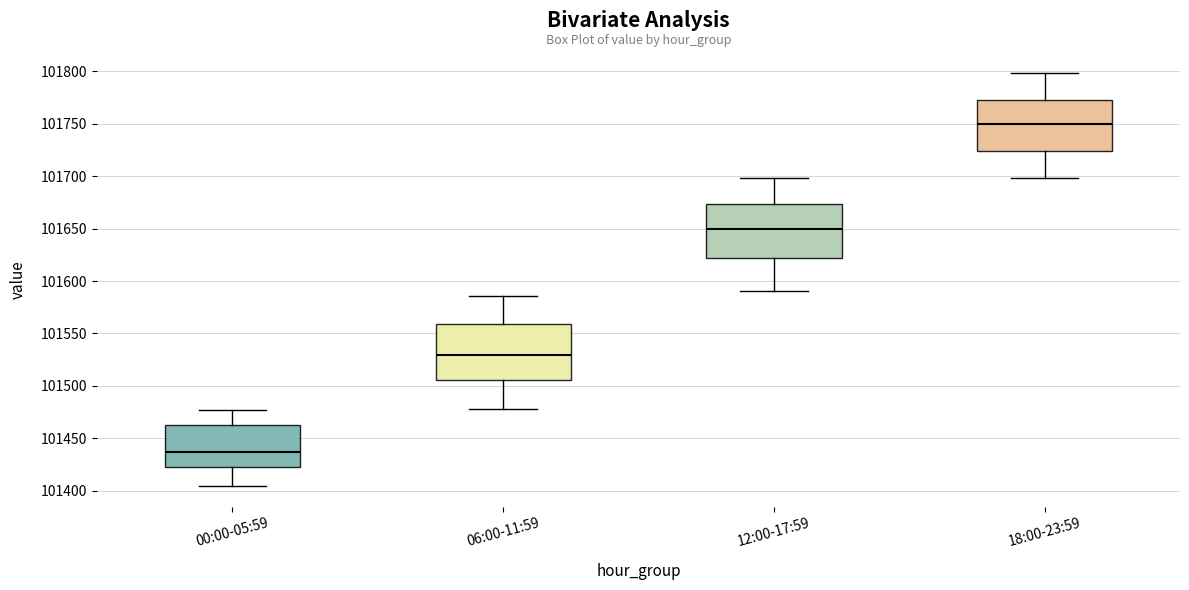

Reading left to right, transcribe this box plot: for each box, give where its median line is, the range the box spans, and where its two whiskers end, as read against the y-axis. The values are not printed on the chart, so give them approximately, as read against the axis.

00:00-05:59: median 101435, box 101425 to 101460, whiskers 101405 to 101475
06:00-11:59: median 101530, box 101505 to 101560, whiskers 101480 to 101585
12:00-17:59: median 101650, box 101620 to 101675, whiskers 101590 to 101700
18:00-23:59: median 101750, box 101725 to 101775, whiskers 101700 to 101800